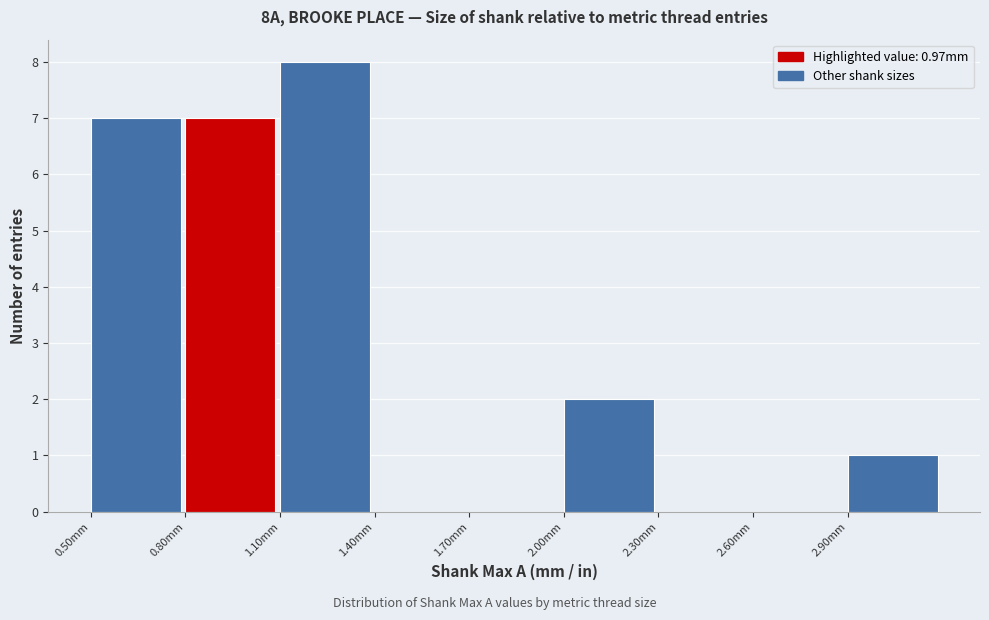

Reading left to right, transcribe this chart: for each bar, give the range it covers on the x-axis and its height. The values are not printed on the chart, so give them approximately, as read against the axis.

0.5 to 0.8: 7
0.8 to 1.1: 7
1.1 to 1.4: 8
1.4 to 1.7: 0
1.7 to 2.0: 0
2.0 to 2.3: 2
2.3 to 2.6: 0
2.6 to 2.9: 0
2.9 to 3.2: 1